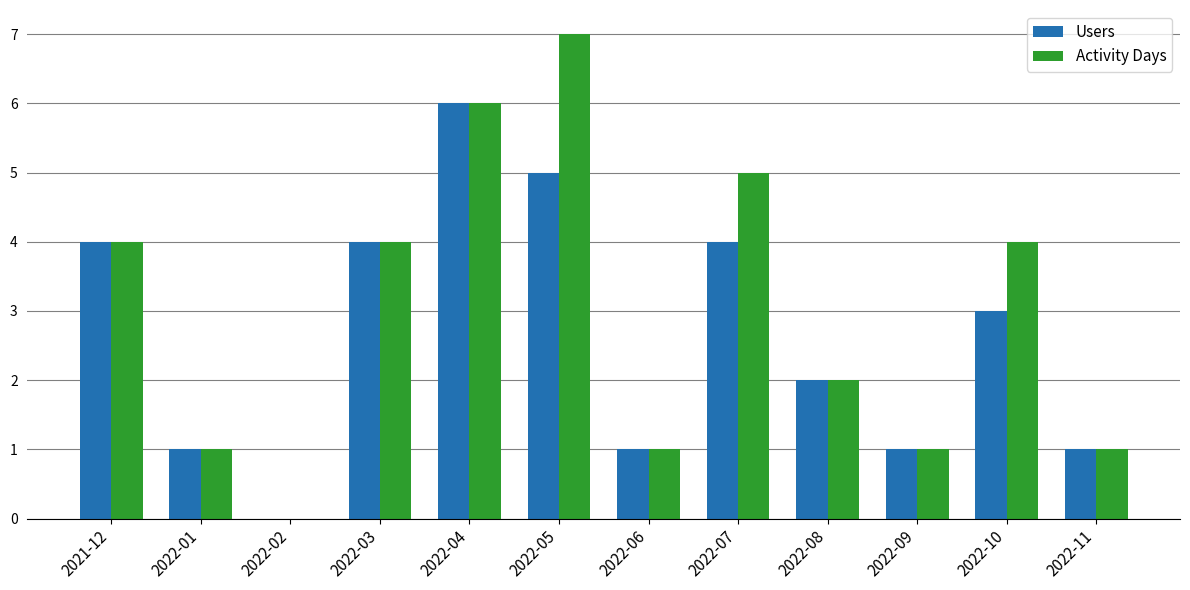

What are all the series names shown in the legend?

Users, Activity Days